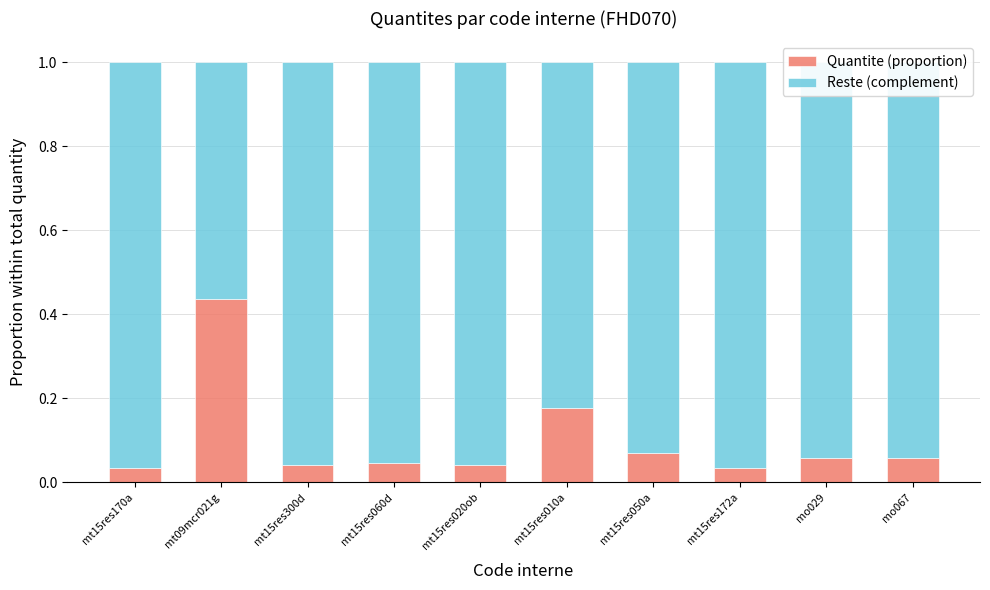

At which label does Quantite (proportion) reach its peak?

mt09mcr021g